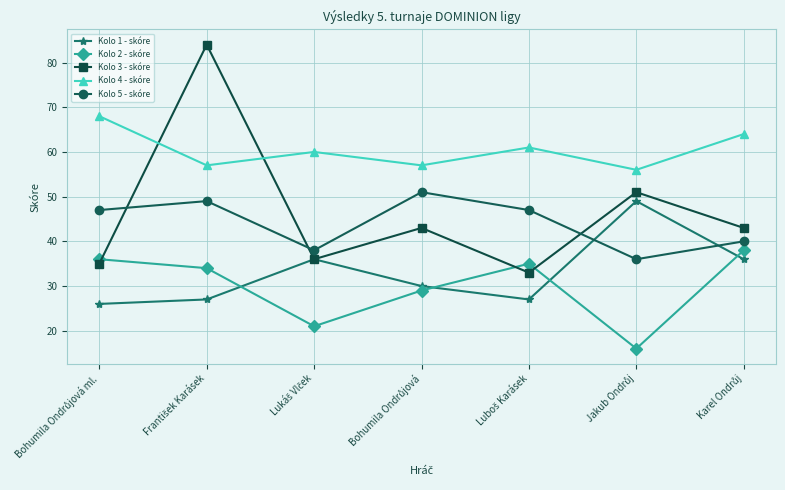

Which series has the widest spread of values?

Kolo 3 - skóre